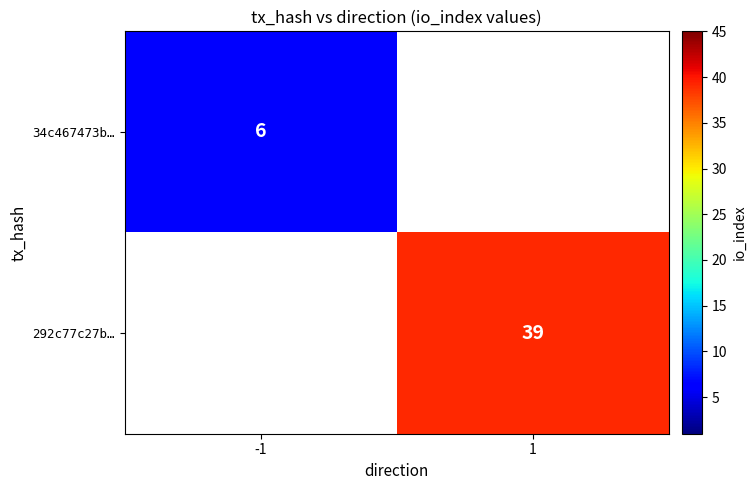

Is it true that 292c77c27b… equals 23 at 1?

False